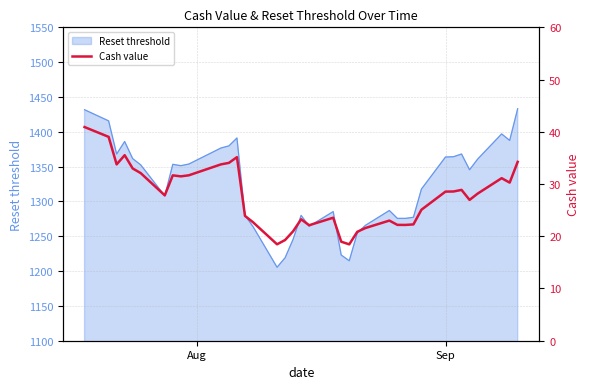

What is the minimum value shown in the chart?

18.4